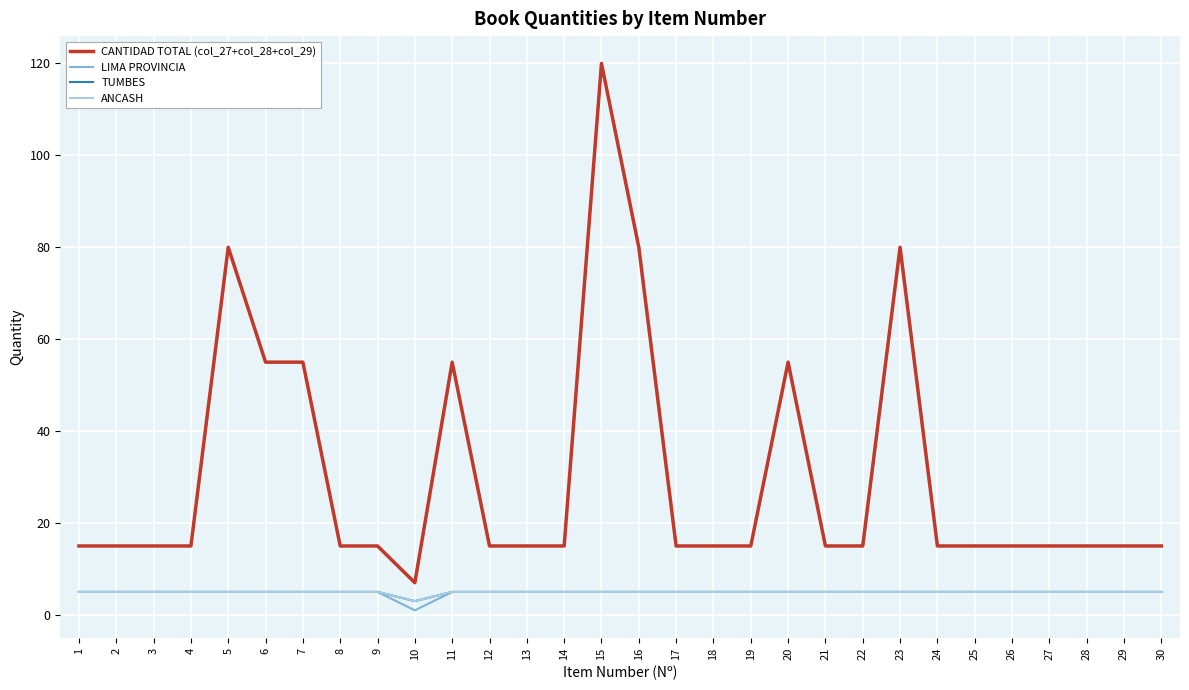

Reading left to right, extract all data points from this chart.

CANTIDAD TOTAL (col_27+col_28+col_29): 15	15	15	15	80	55	55	15	15	7	55	15	15	15	120	80	15	15	15	55	15	15	80	15	15	15	15	15	15	15
LIMA PROVINCIA: 5	5	5	5	5	5	5	5	5	1	5	5	5	5	5	5	5	5	5	5	5	5	5	5	5	5	5	5	5	5
TUMBES: 5	5	5	5	5	5	5	5	5	3	5	5	5	5	5	5	5	5	5	5	5	5	5	5	5	5	5	5	5	5
ANCASH: 5	5	5	5	5	5	5	5	5	3	5	5	5	5	5	5	5	5	5	5	5	5	5	5	5	5	5	5	5	5